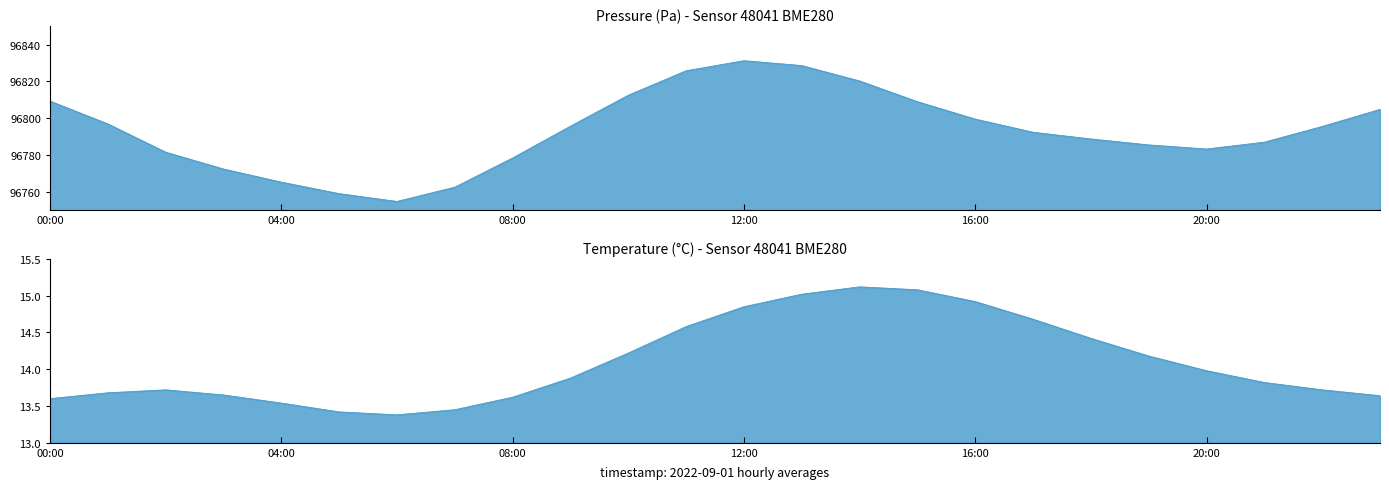

What is the sum of all pressure values?

2323038.1